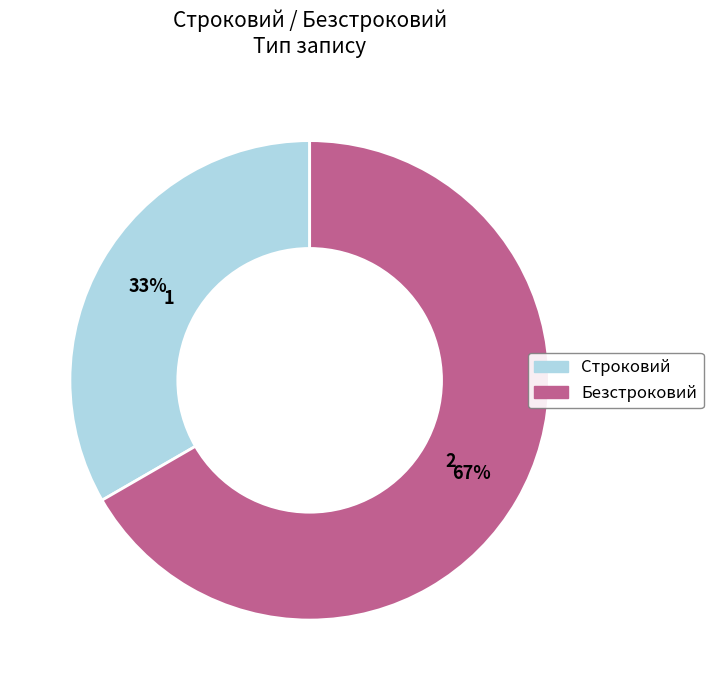

The Строковий slice represents 33% of the pie. True or false?

True